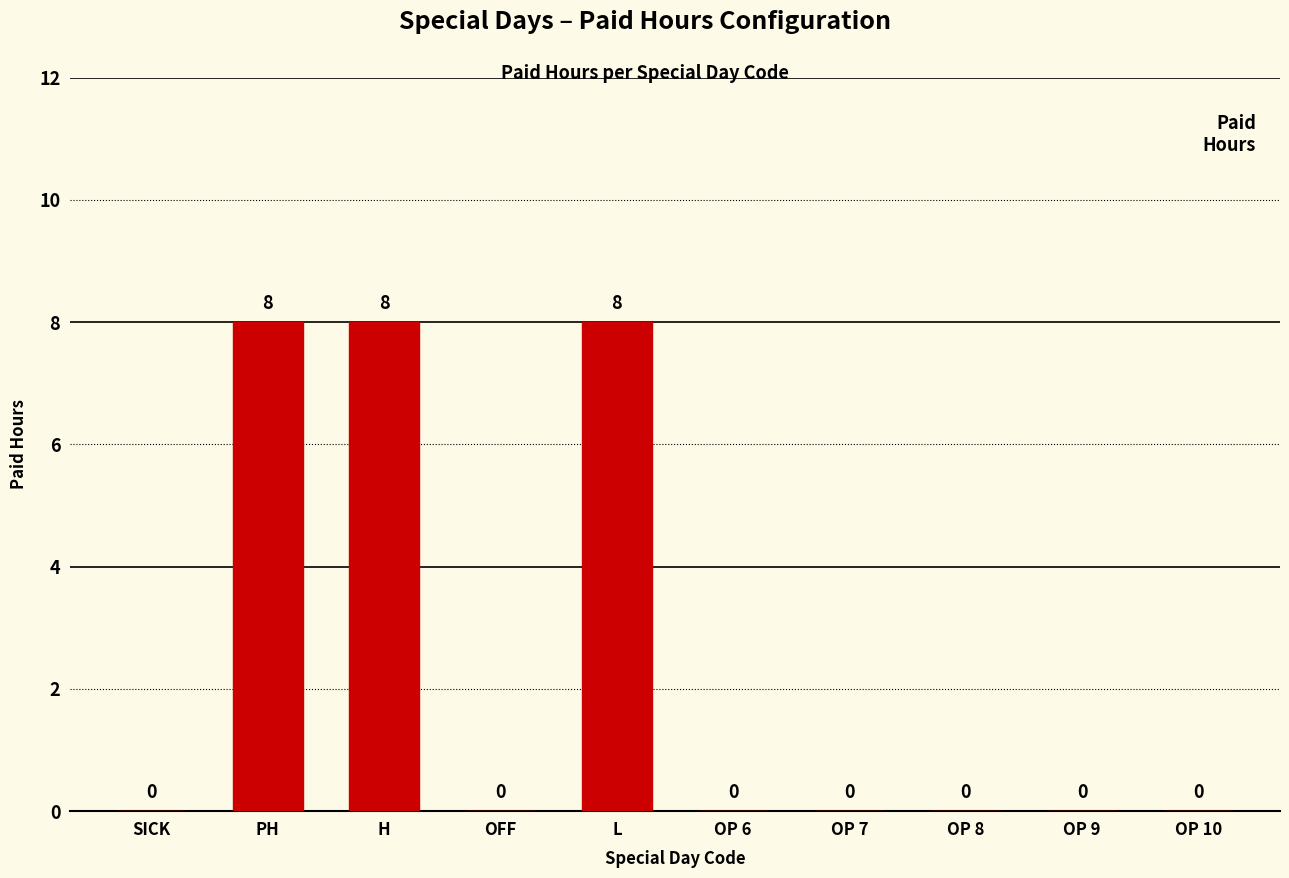

Reading right to left, what are all the values shown in this chart?

OP 10=0	OP 9=0	OP 8=0	OP 7=0	OP 6=0	L=8	OFF=0	H=8	PH=8	SICK=0